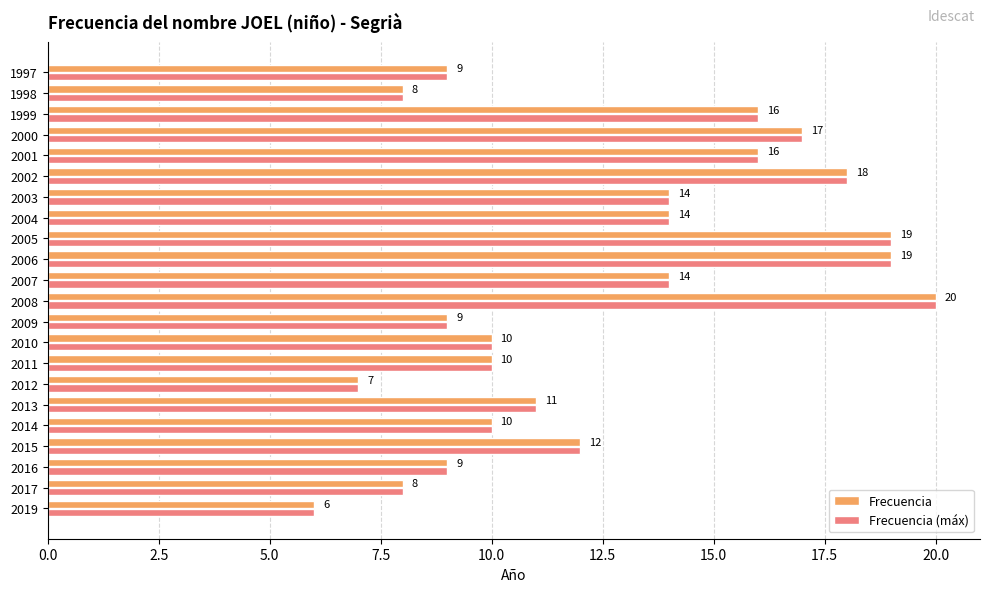

The value of Frecuencia at 2019 is 3. True or false?

False